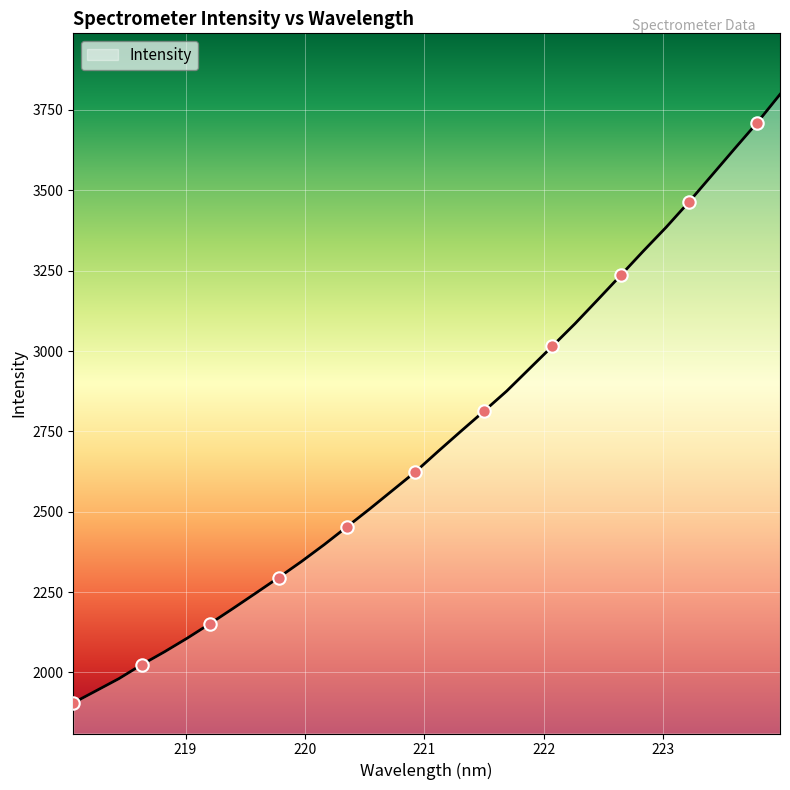

What is the minimum value shown in the chart?

1905.3